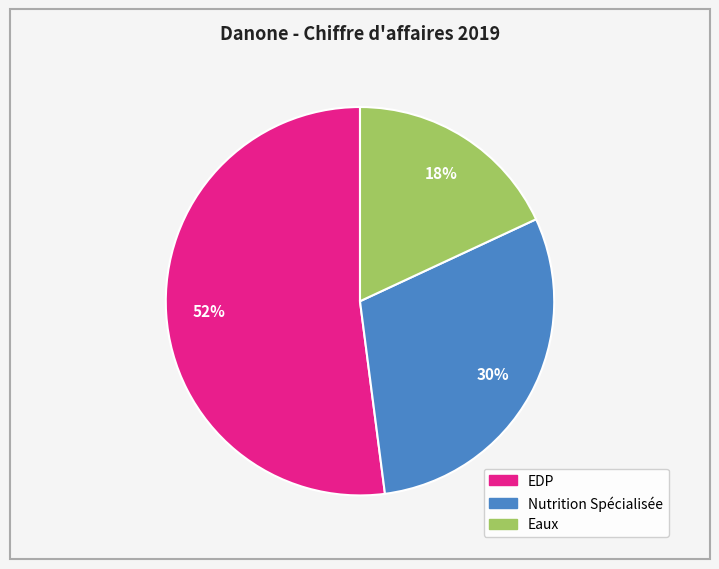

True or false: Eaux accounts for 18% of the total.

True